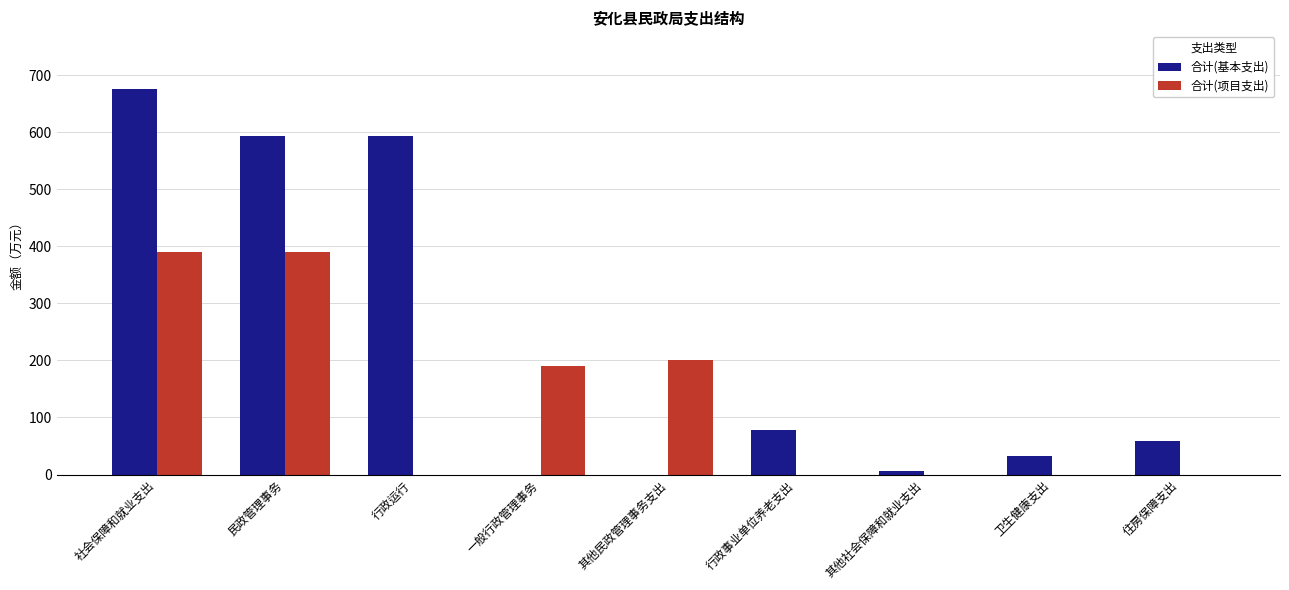

What value does the 合计(项目支出) series have at 社会保障和就业支出?

390.0